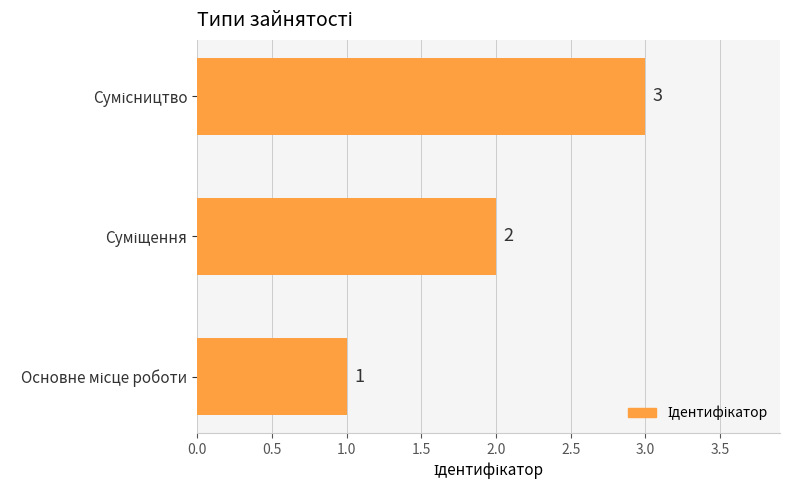

How many values are between 1 and 3?

3